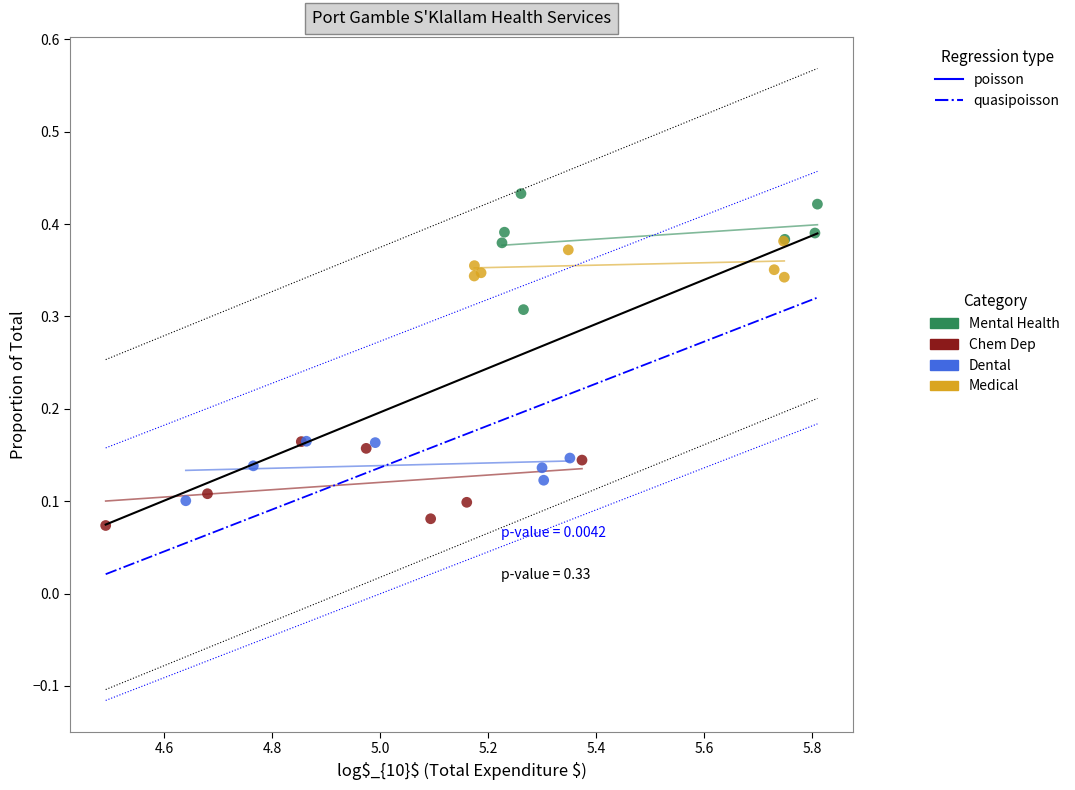

Which series reaches the maximum Y coordinate?

Mental Health